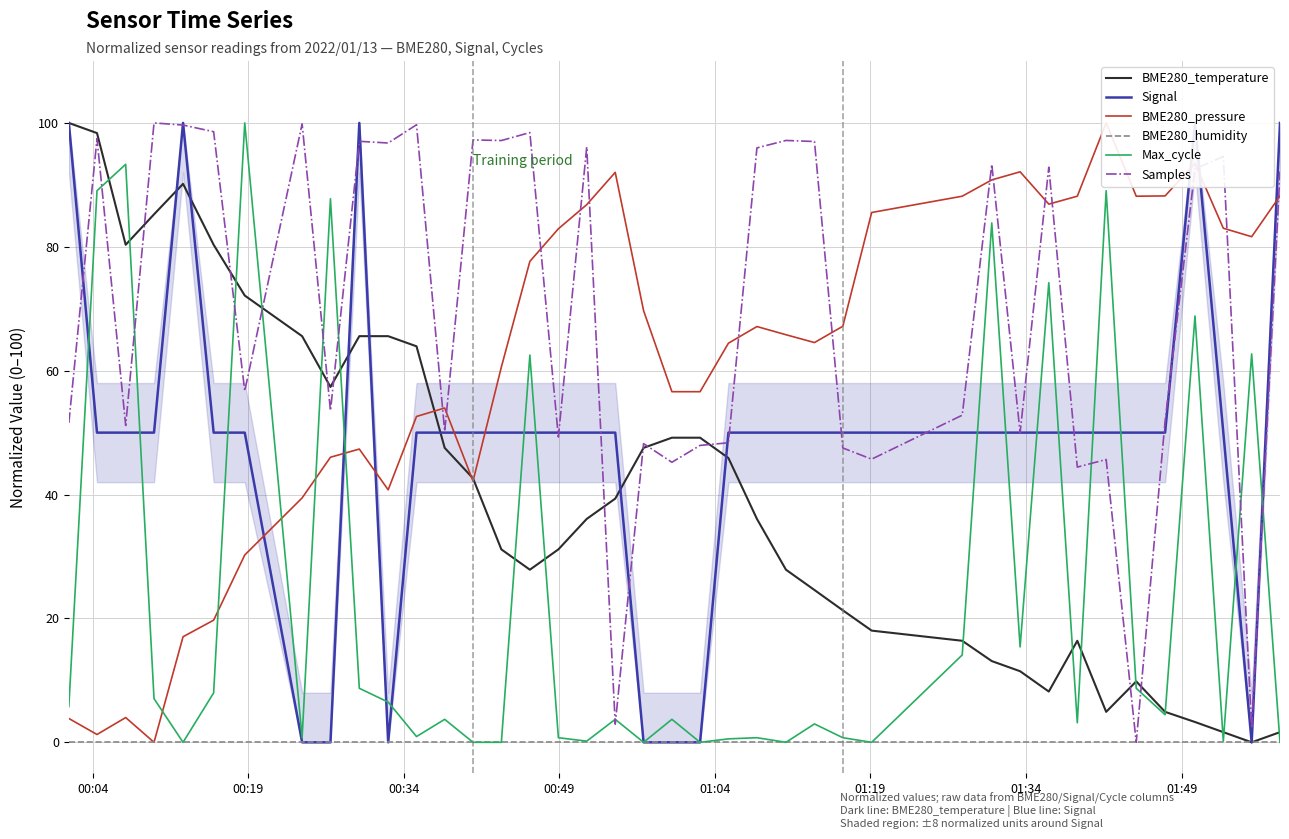

What is the highest value of the BME280_temperature series?

100.0